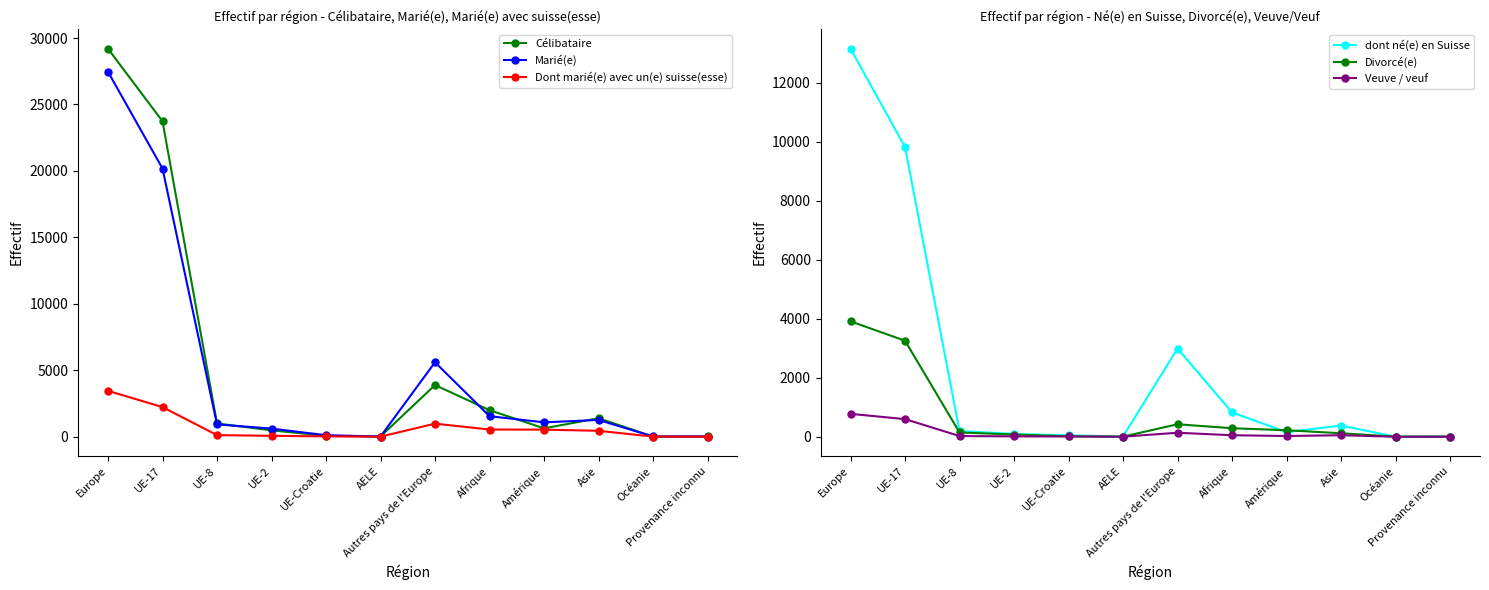

Where is the first local maximum for Dont marié(e) avec un(e) suisse(esse)?

Autres pays de l'Europe